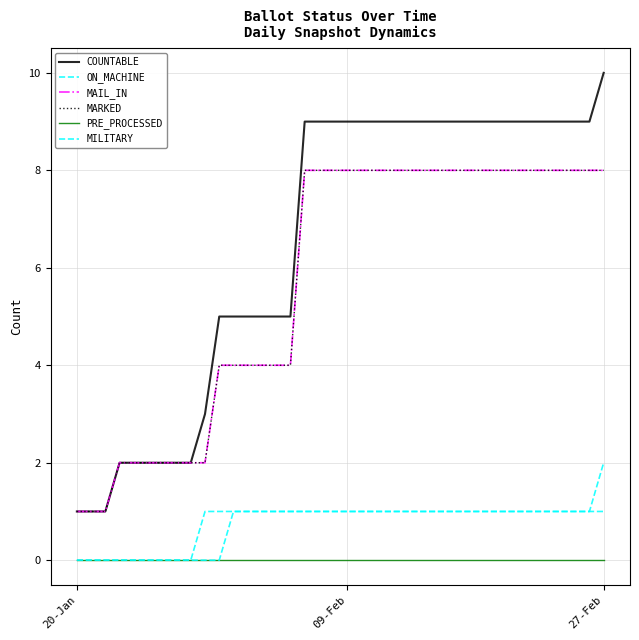

Reading left to right, what are all the values shown in this chart?

COUNTABLE: 1	1	1	2	2	2	2	2	2	3	5	5	5	5	5	5	9	9	9	9	9	9	9	9	9	9	9	9	9	9	9	9	9	9	9	9	9	10
ON_MACHINE: 0	0	0	0	0	0	0	0	0	1	1	1	1	1	1	1	1	1	1	1	1	1	1	1	1	1	1	1	1	1	1	1	1	1	1	1	1	2
MAIL_IN: 1	1	1	2	2	2	2	2	2	2	4	4	4	4	4	4	8	8	8	8	8	8	8	8	8	8	8	8	8	8	8	8	8	8	8	8	8	8
MARKED: 1	1	1	2	2	2	2	2	2	2	4	4	4	4	4	4	8	8	8	8	8	8	8	8	8	8	8	8	8	8	8	8	8	8	8	8	8	8
PRE_PROCESSED: 0	0	0	0	0	0	0	0	0	0	0	0	0	0	0	0	0	0	0	0	0	0	0	0	0	0	0	0	0	0	0	0	0	0	0	0	0	0
MILITARY: 0	0	0	0	0	0	0	0	0	0	0	1	1	1	1	1	1	1	1	1	1	1	1	1	1	1	1	1	1	1	1	1	1	1	1	1	1	1